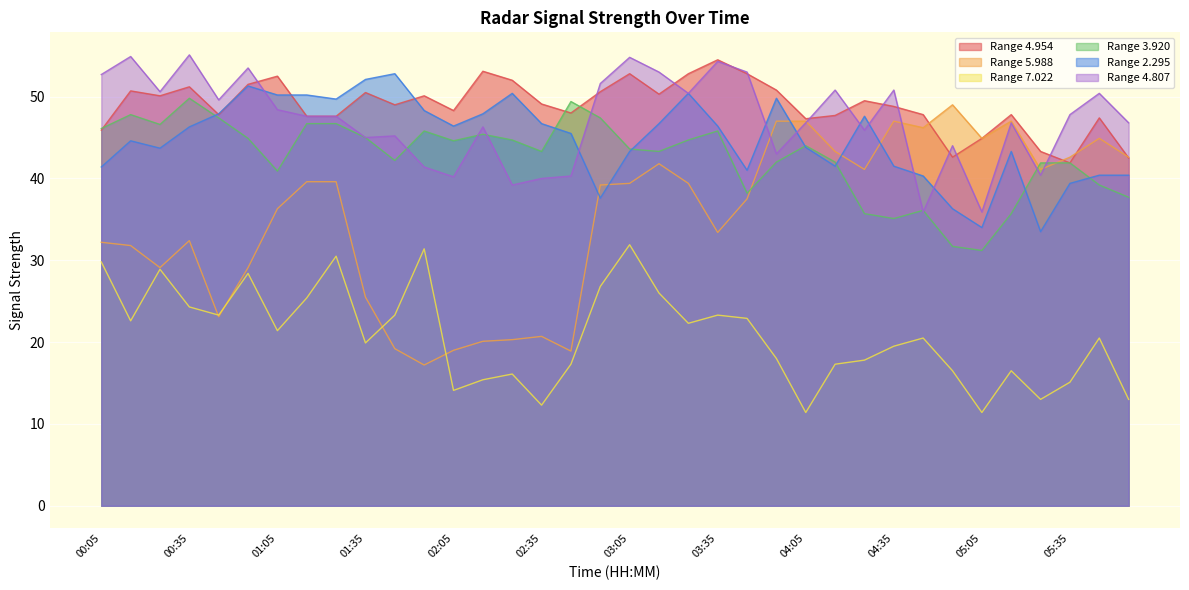

What is the label of the 19th point from the left?

03:05